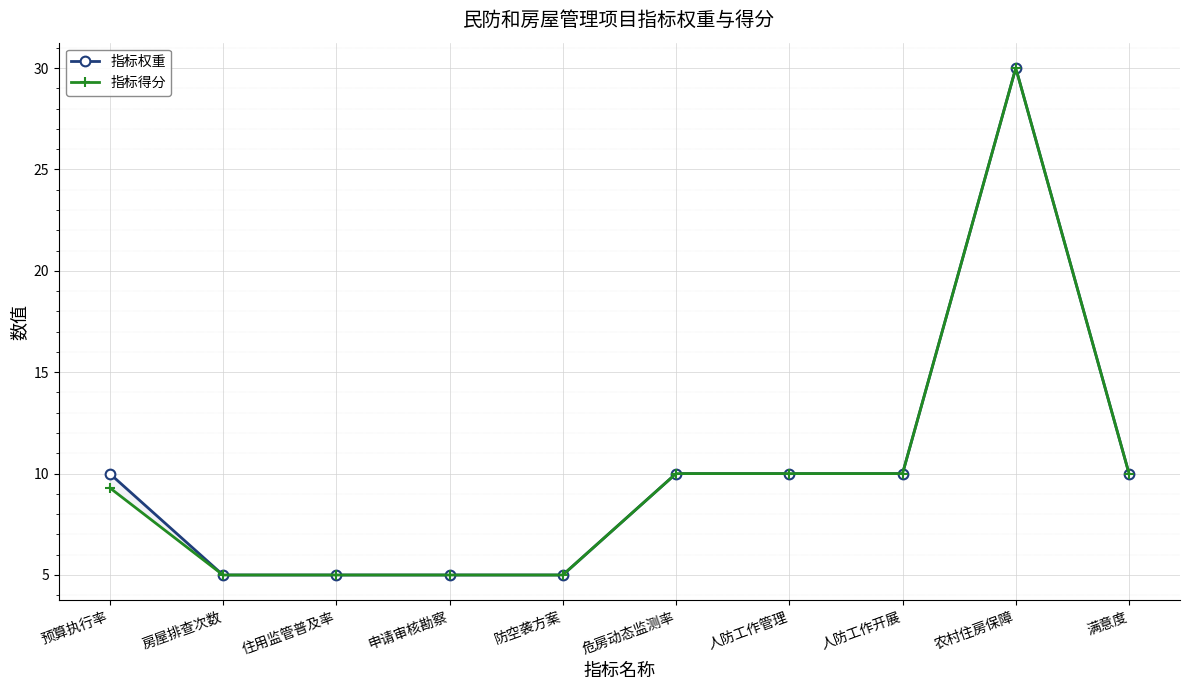

What is the value of the 指标权重 point at the 6th from the left?

10.0